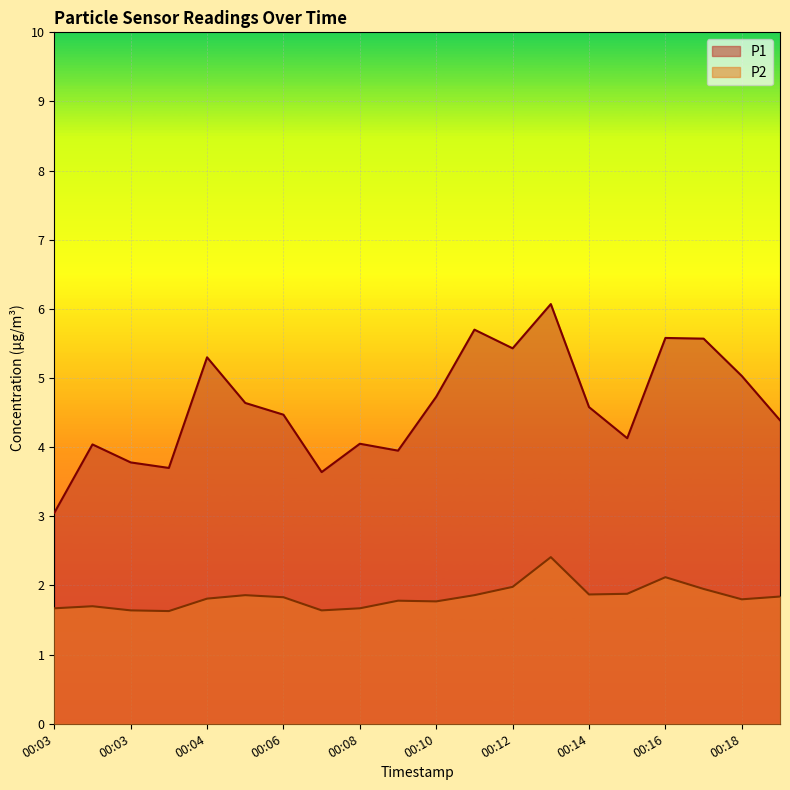

Is it true that P2 equals 2.6 at 00:07?

False